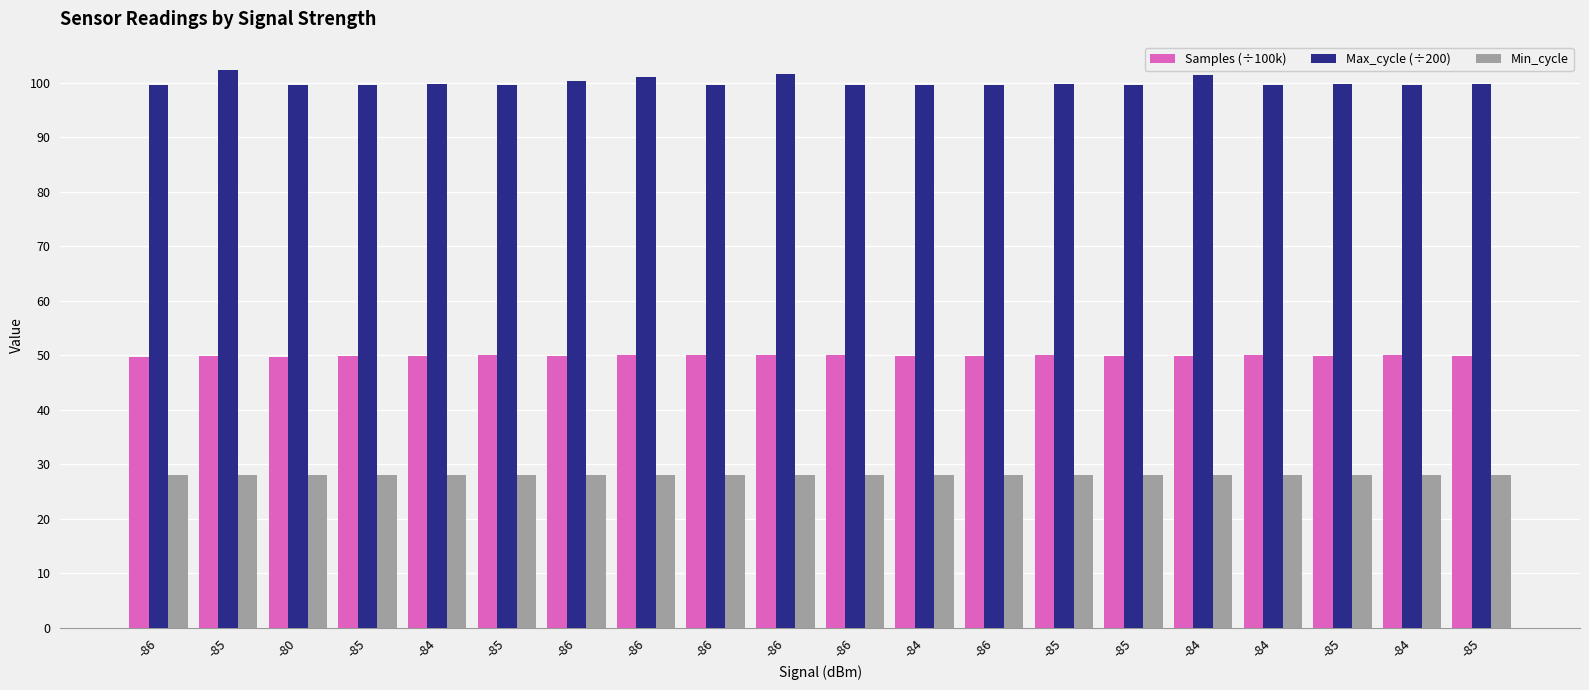

At which category does the chart reach its minimum across all series?

-86